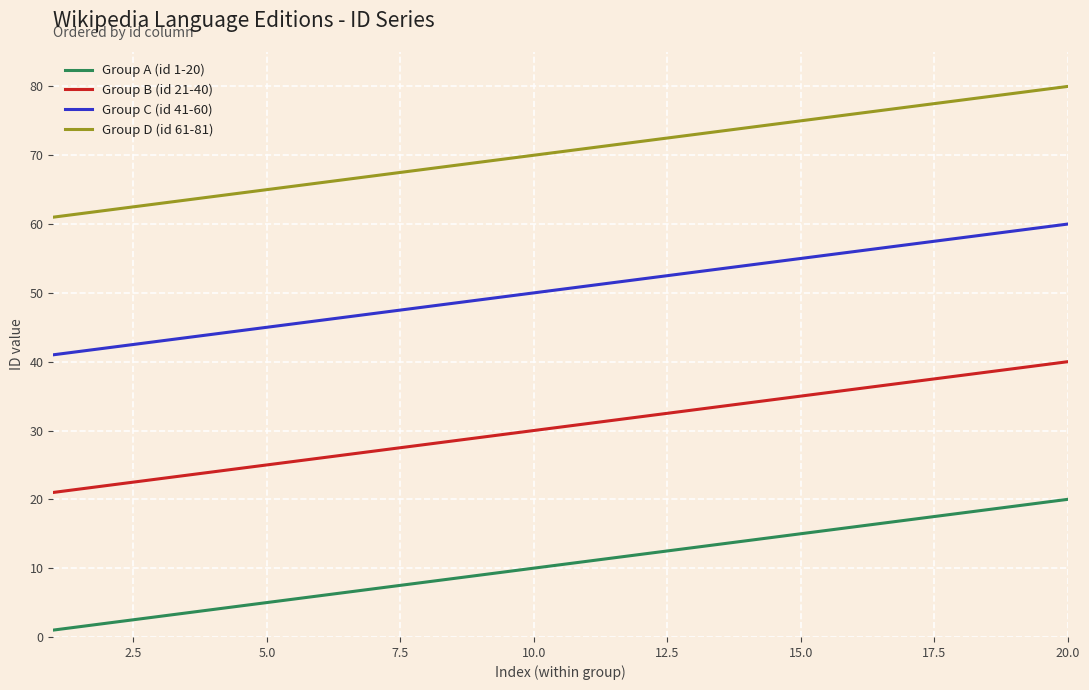

Which series has the largest total across all categories?

Group D (id 61-81)